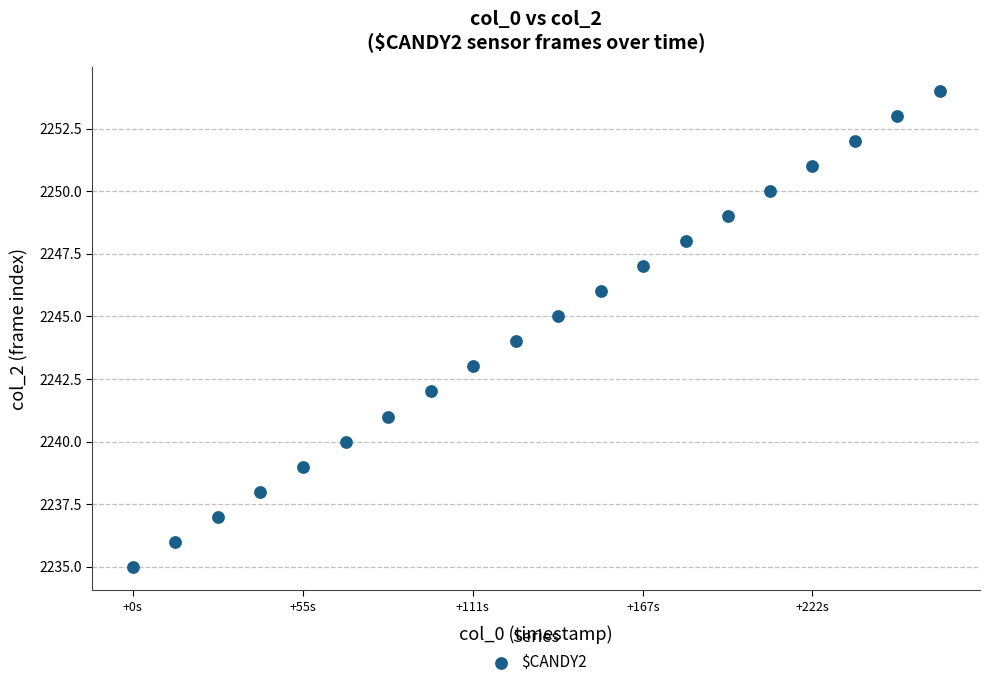

What is the range of Y values (max minus min)?

19